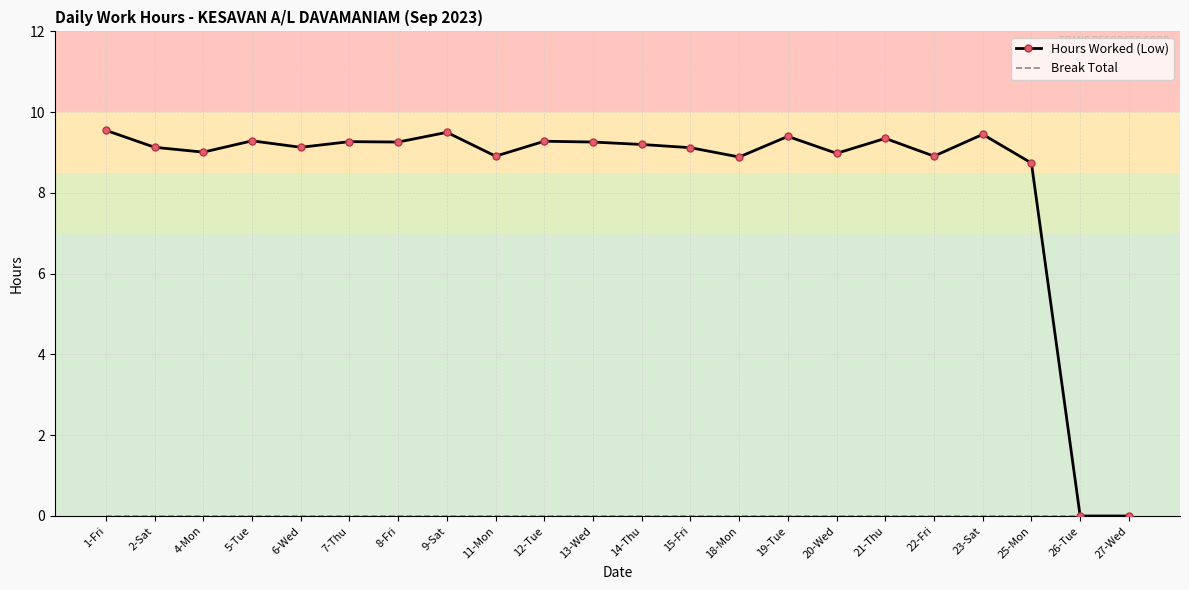

Which series has the largest total across all categories?

Hours Worked (Low)